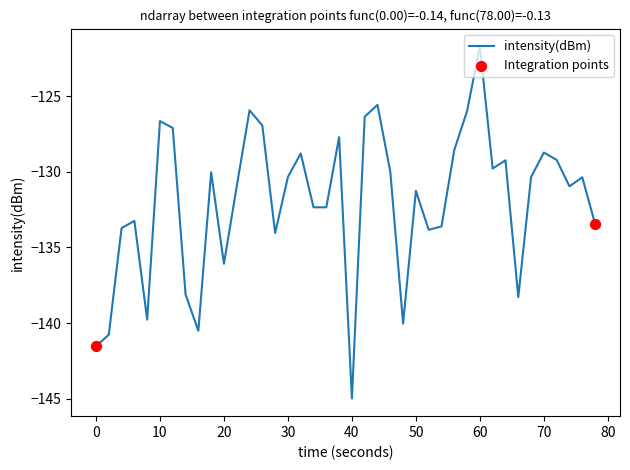

What is the greatest value displayed?

-121.7